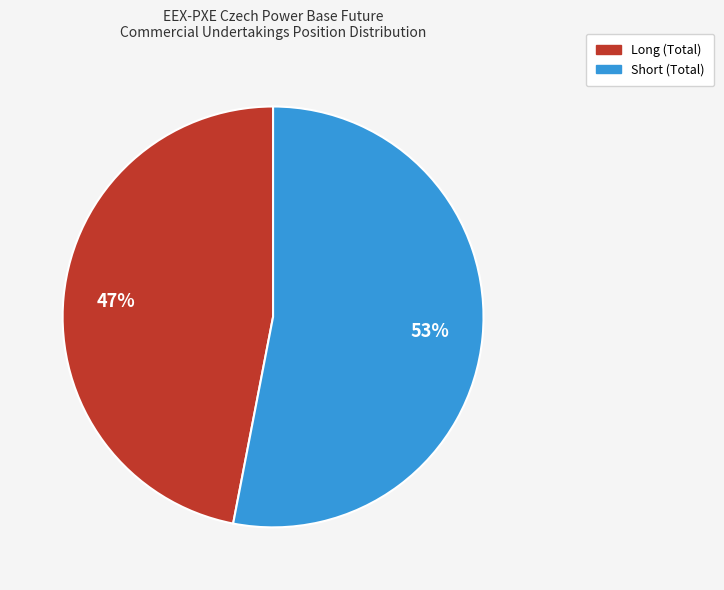

Which slice is the largest?

Short (Total)